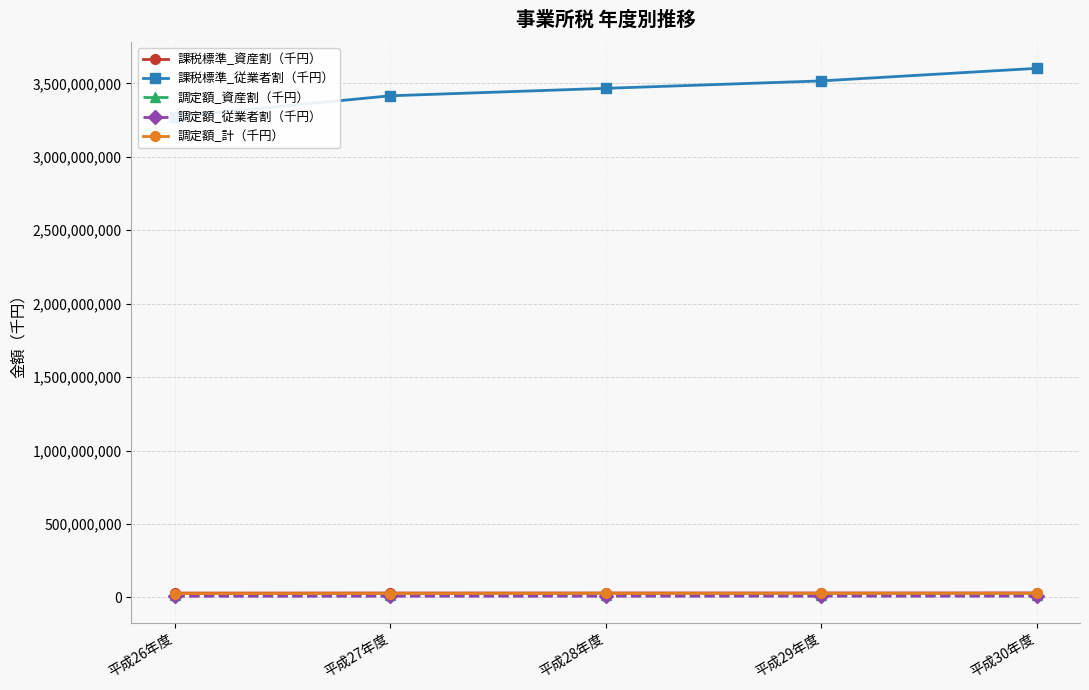

What is the label of the 5th point from the right?

平成26年度